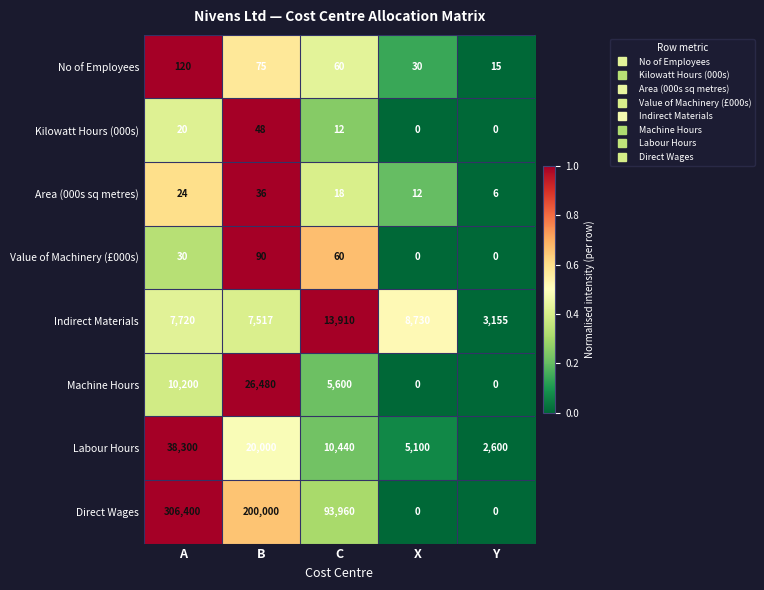

What is the spread (max minus min) of values at C?

93948